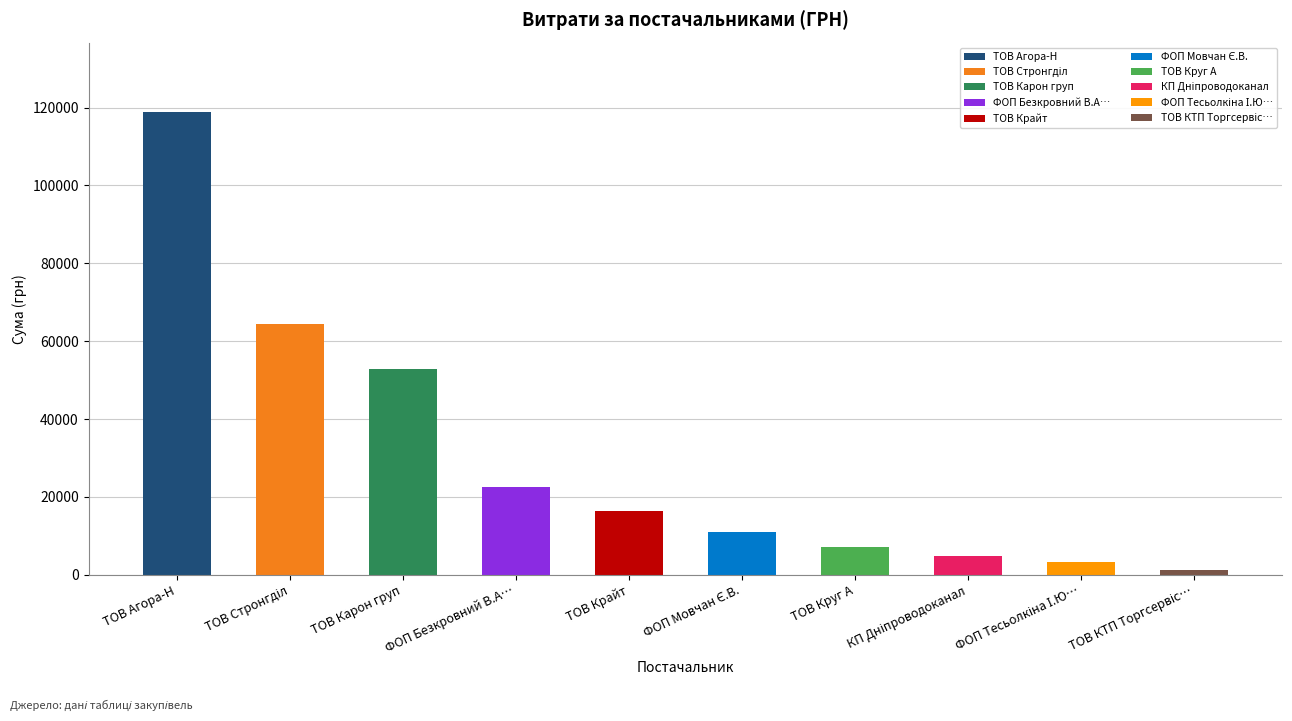

What is the sum of all values?

302895.5